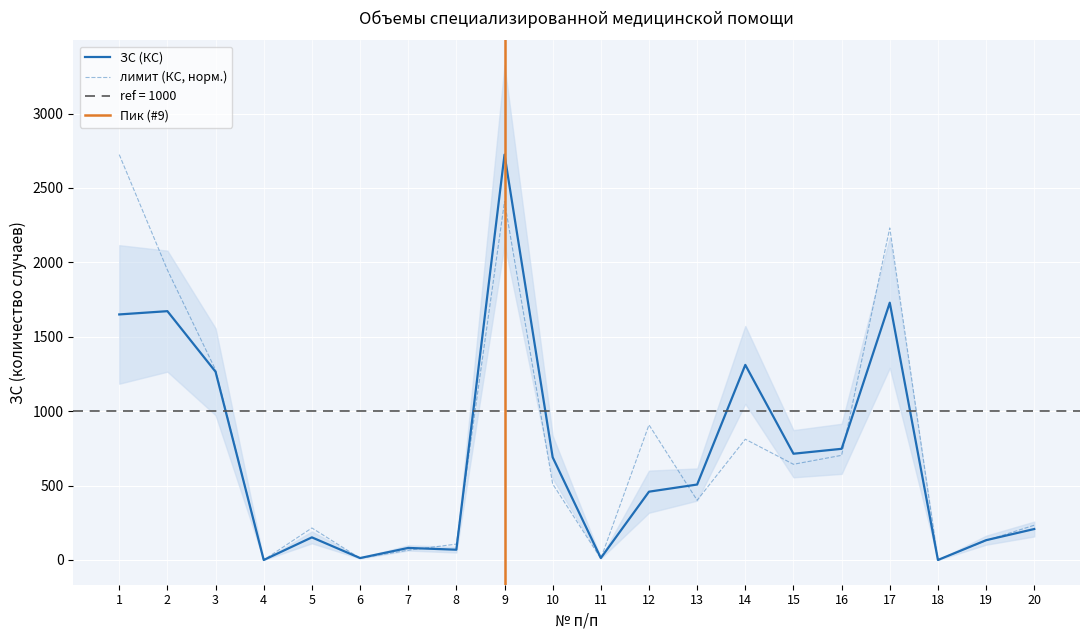

At which label is ЗС (КС) closest to 1362?

14